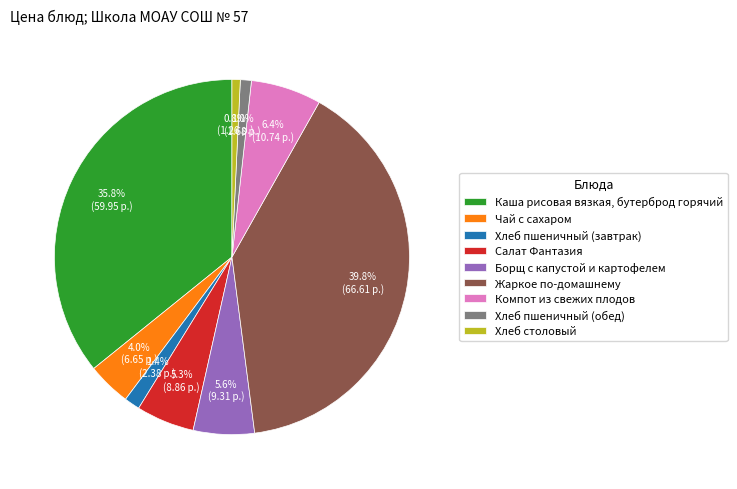

What percentage is the Хлеб столовый slice, to the nearest percent?

1%